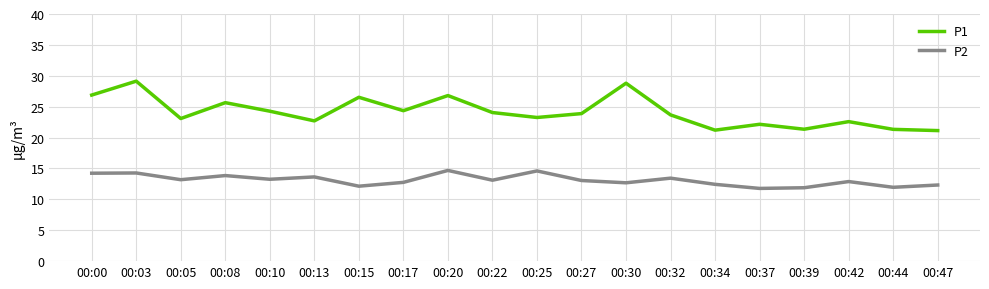

What is the difference between the maximum and minimum values in the P1 series?

8.0